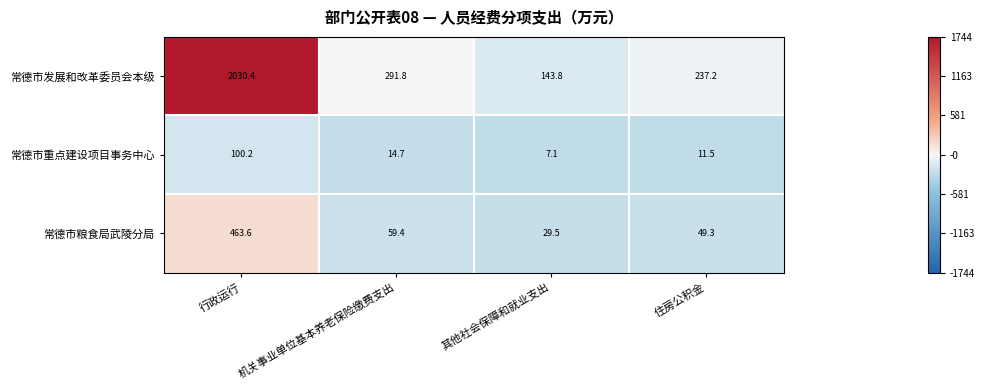

Reading left to right, list all the values displayed in this chart.

常德市发展和改革委员会本级: 2030.4	291.8	143.8	237.2
常德市重点建设项目事务中心: 100.2	14.7	7.1	11.5
常德市粮食局武陵分局: 463.6	59.4	29.5	49.3